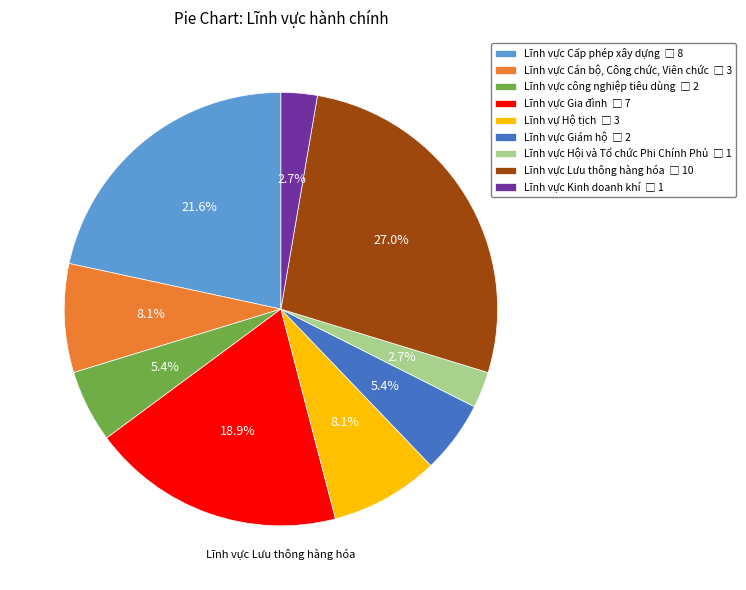

Is there any slice that represents more than half of the pie?

No